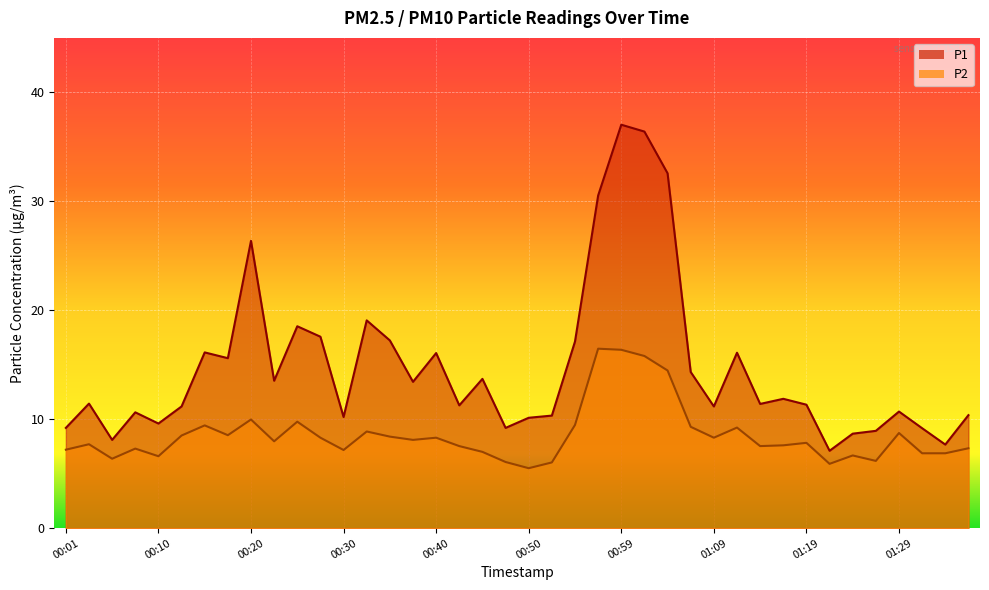

Which series has the largest total across all categories?

P1